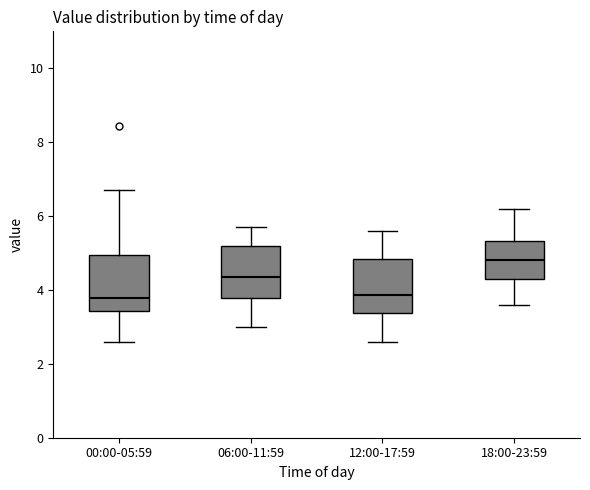

Reading left to right, transcribe this box plot: for each box, give where its median line is, the range the box spans, and where its two whiskers end, as read against the y-axis. The values are not printed on the chart, so give them approximately, as read against the axis.

00:00-05:59: median 3.8, box 3.4 to 5.0, whiskers 2.6 to 6.8
06:00-11:59: median 4.4, box 3.8 to 5.2, whiskers 3.0 to 5.8
12:00-17:59: median 3.8, box 3.4 to 4.8, whiskers 2.6 to 5.6
18:00-23:59: median 4.8, box 4.4 to 5.4, whiskers 3.6 to 6.2